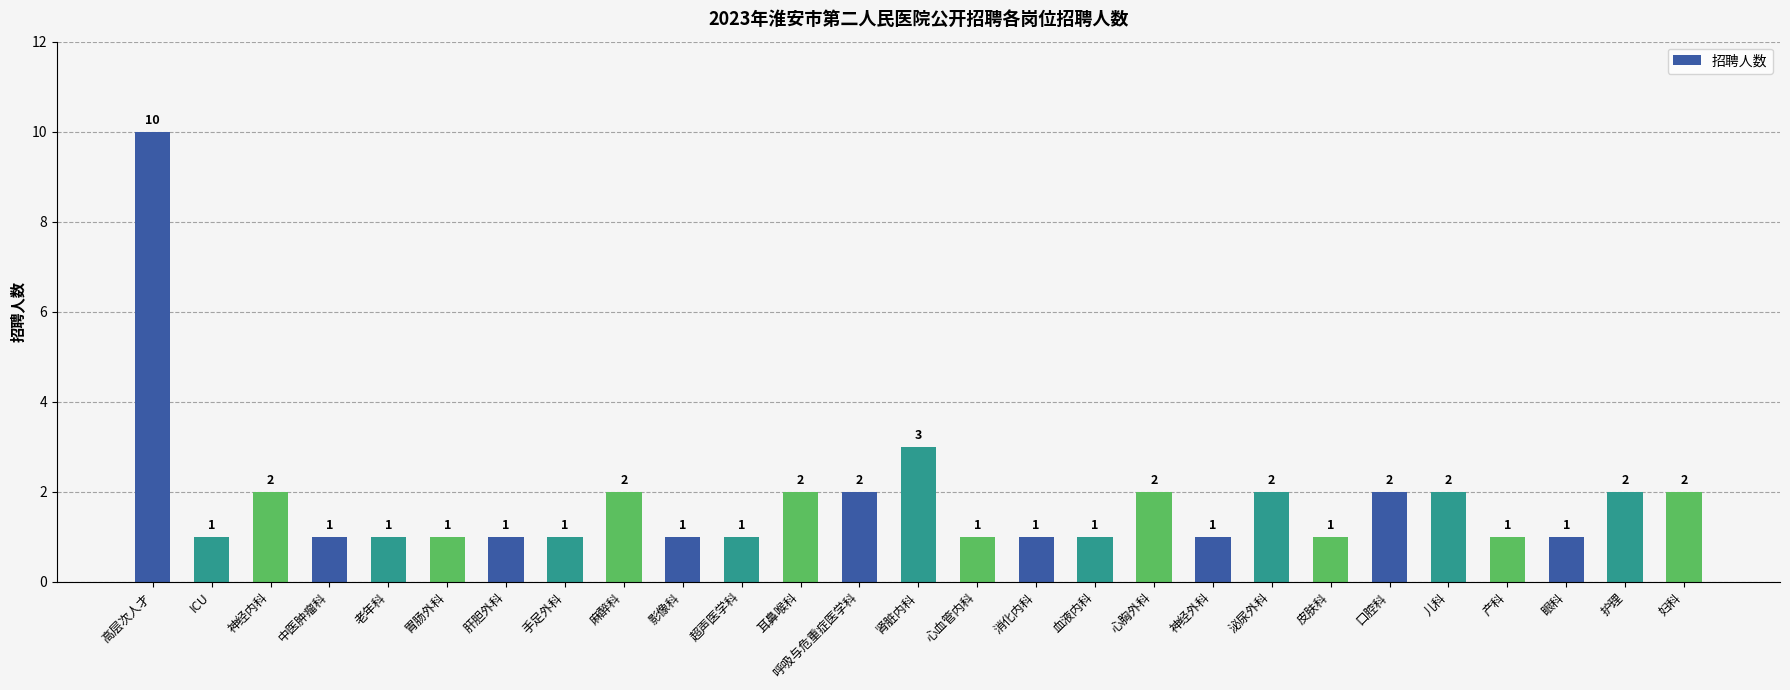

What position from the left is 眼科?

25